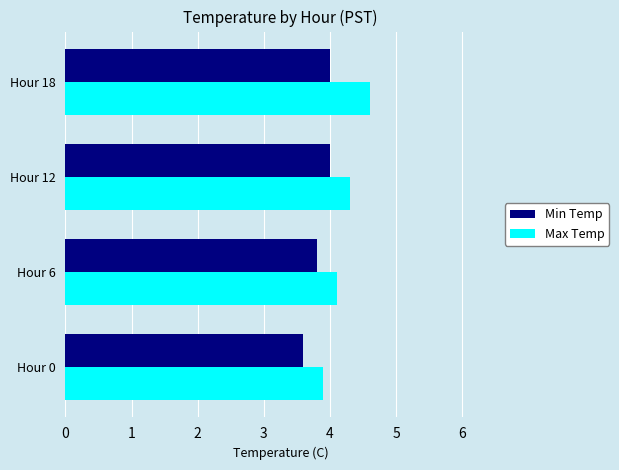

At Hour 0, list the series in order from largest to smallest.

Max Temp, Min Temp